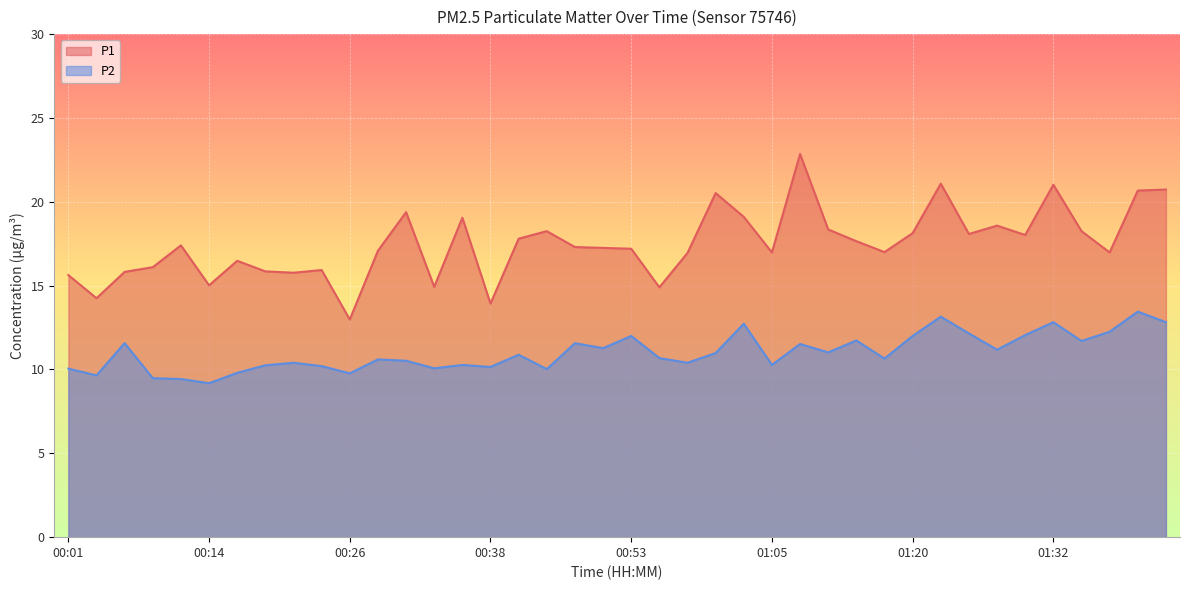

Which series changed the most between 00:40 and 01:39?

P1